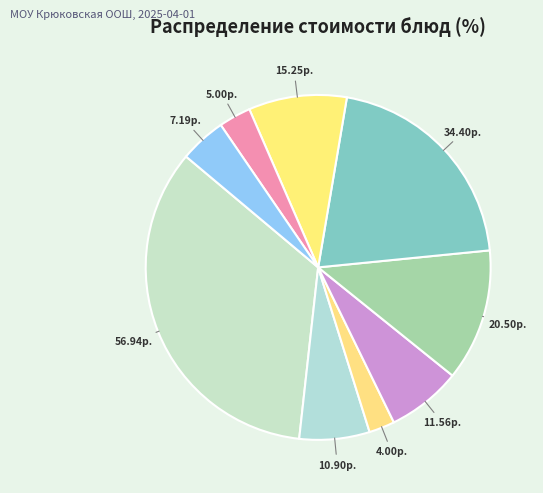

Count the number of slices in the pie.

9